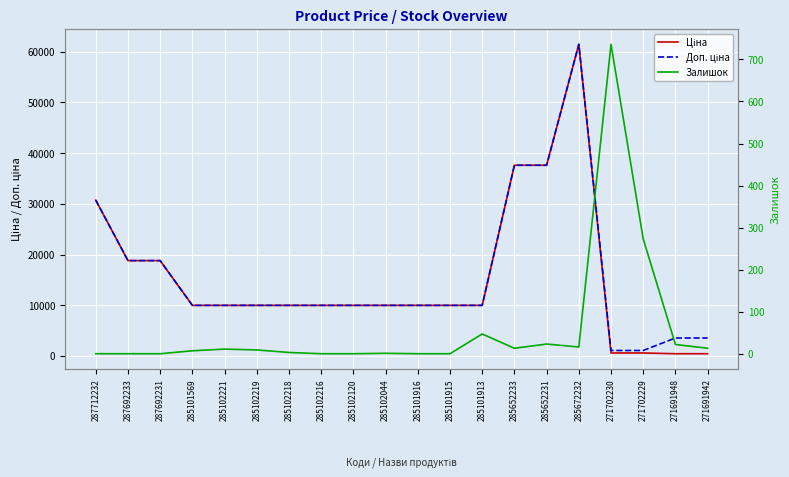

What is the sum of the Доп. ціна values at 287712232 and 285101916?

40692.1